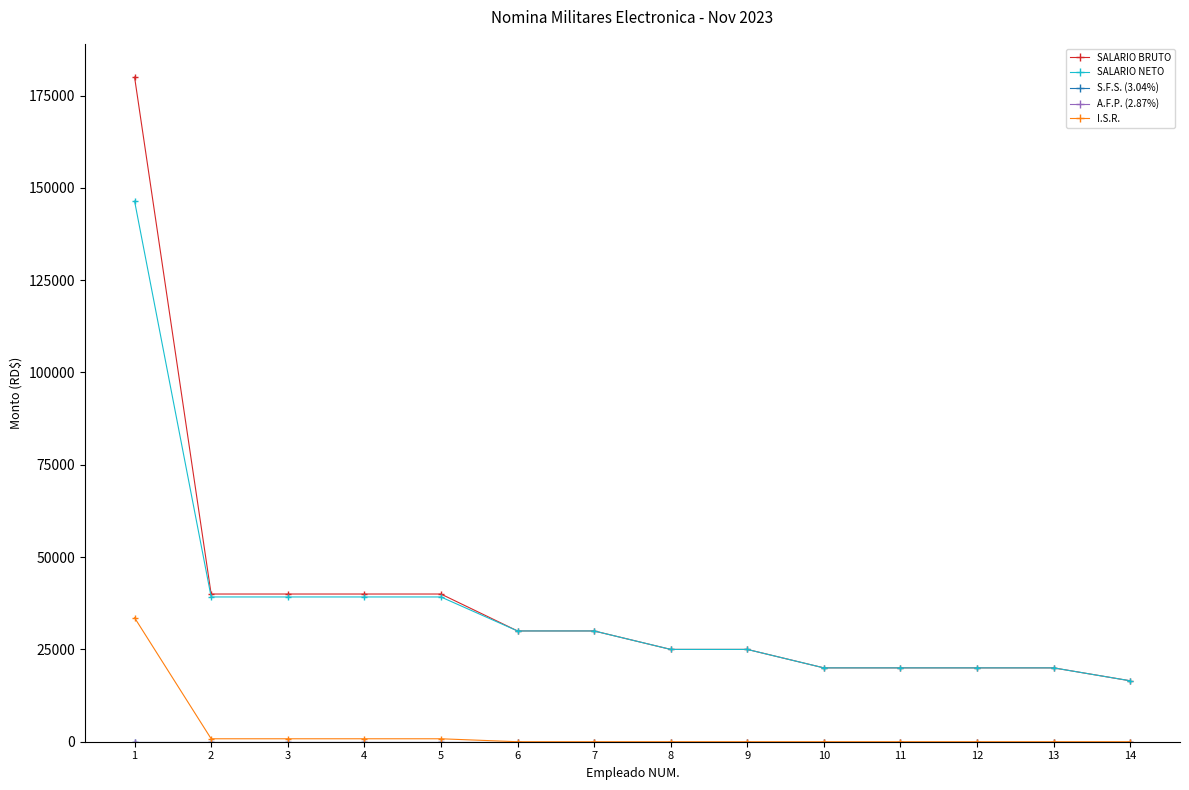

True or false: SALARIO BRUTO and SALARIO NETO intersect in this chart.

False